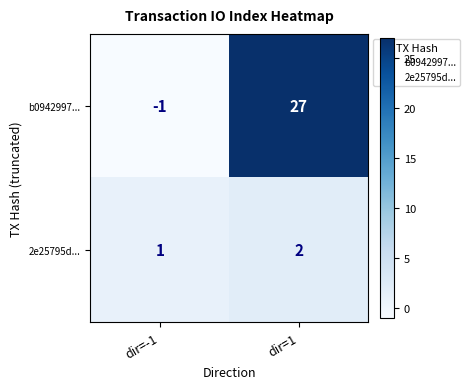

Which series has the widest spread of values?

b0942997...